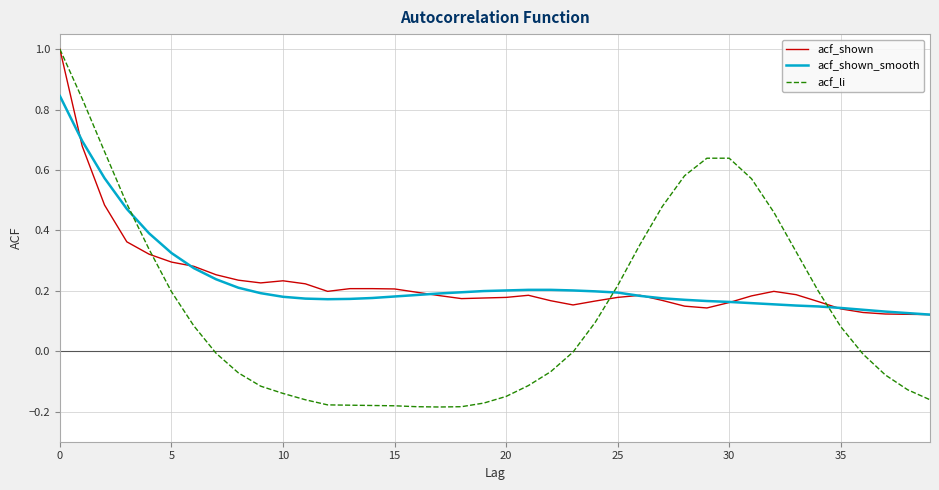

Which series has the widest spread of values?

acf_li